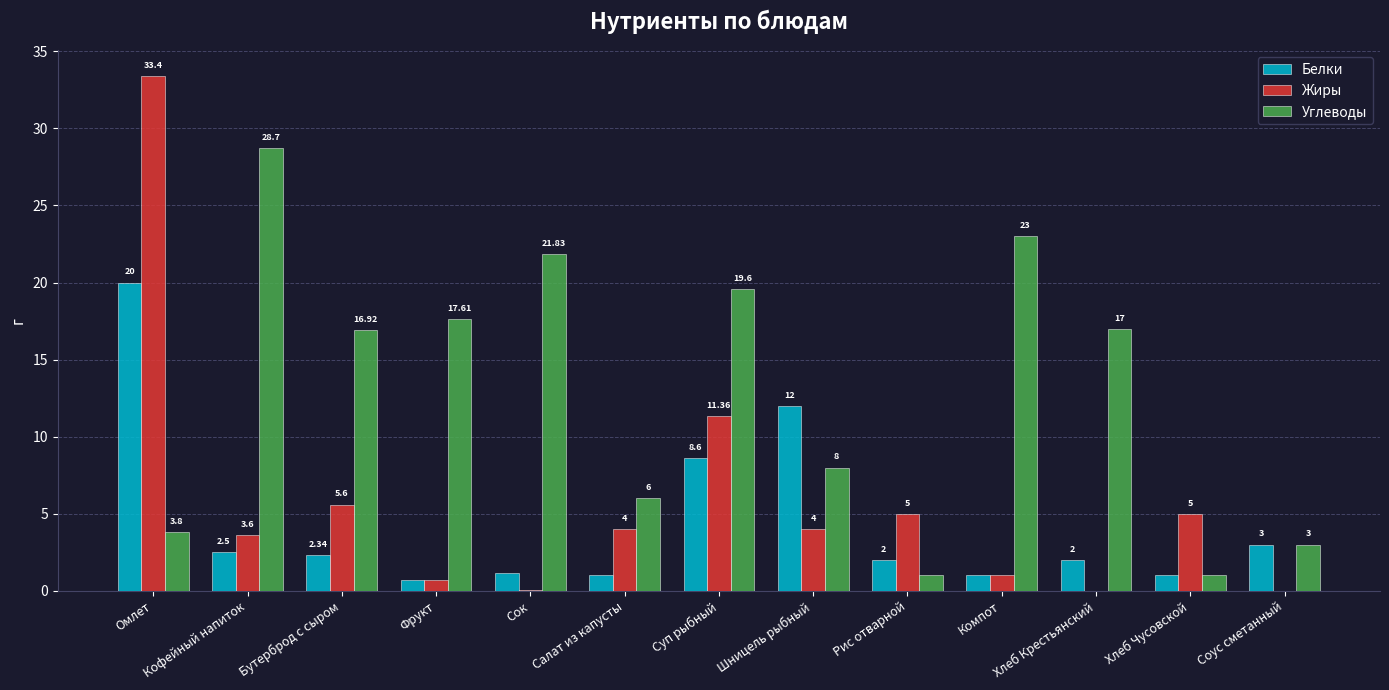

At which category is the sum across all series the highest?

Омлет